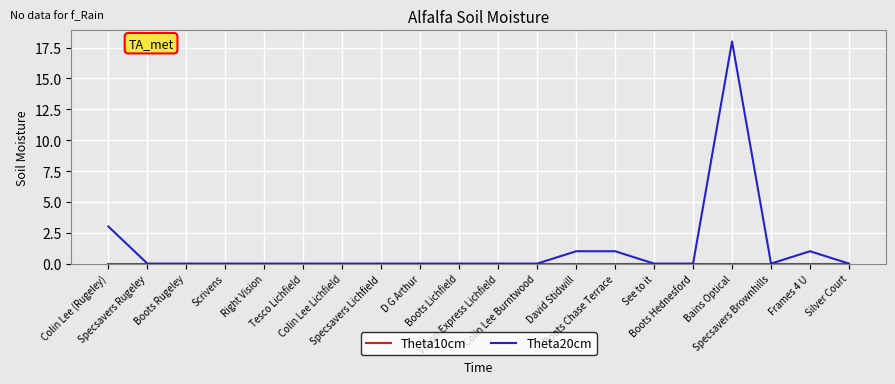

Which series has the largest range (max minus min)?

Theta20cm